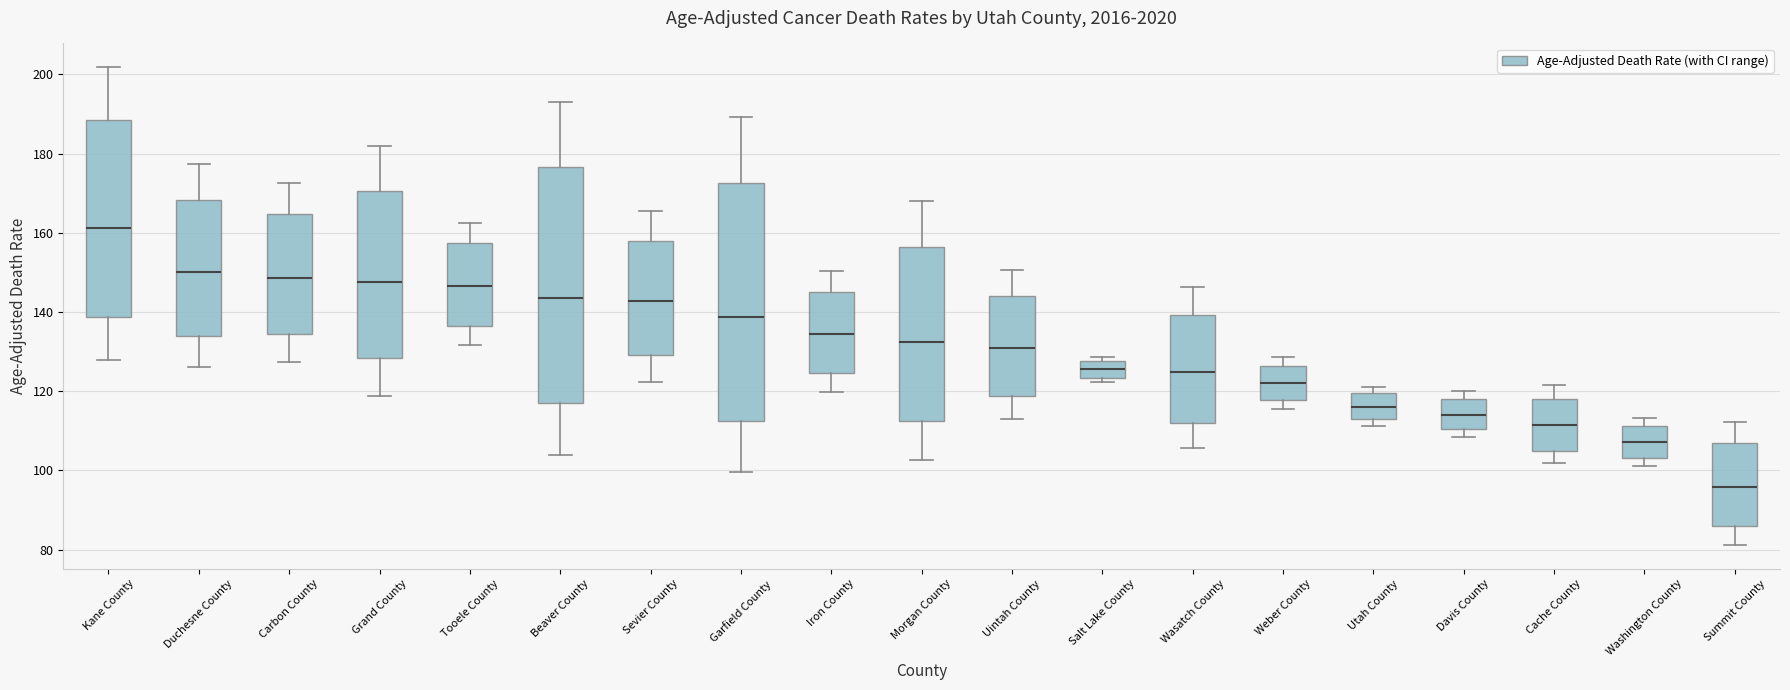

Where is the upper edge of the box for Kane County on the y-axis? The values are not printed on the chart, so give them approximately, as read against the axis.

188